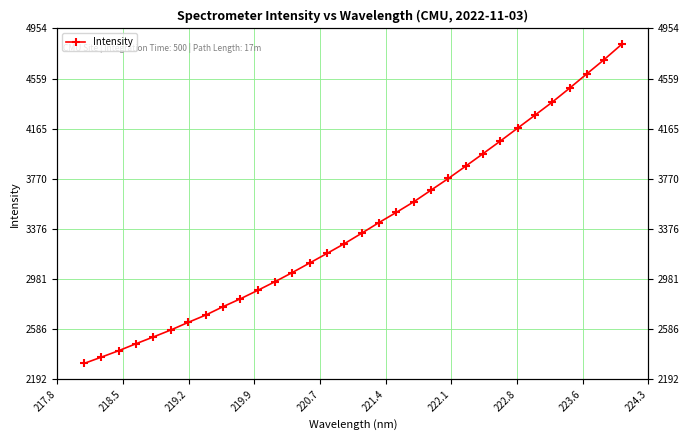

The chart shows a value of 1622.6 at 12. True or false?

False